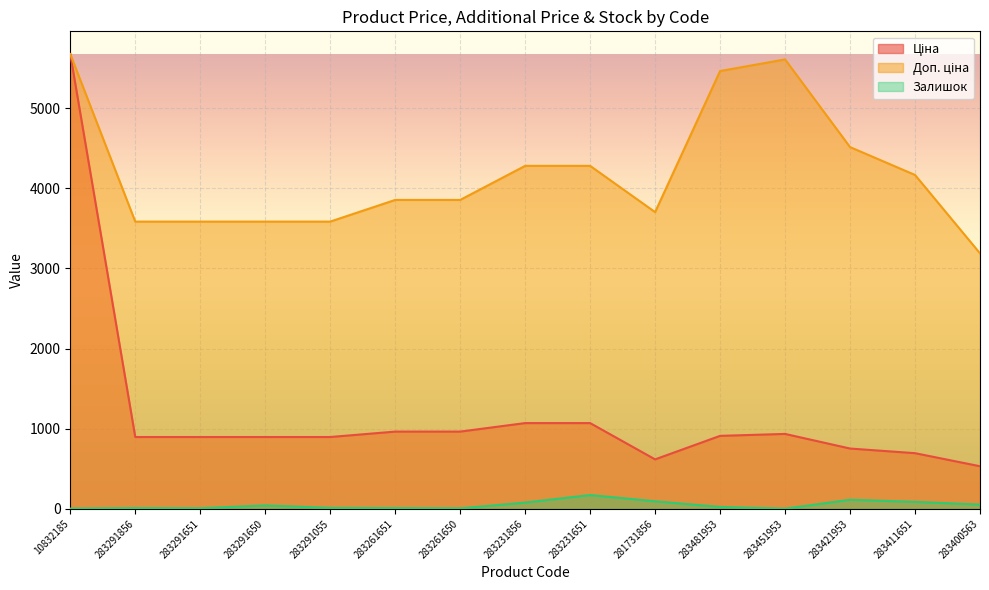

How many lines are shown in the chart?

3